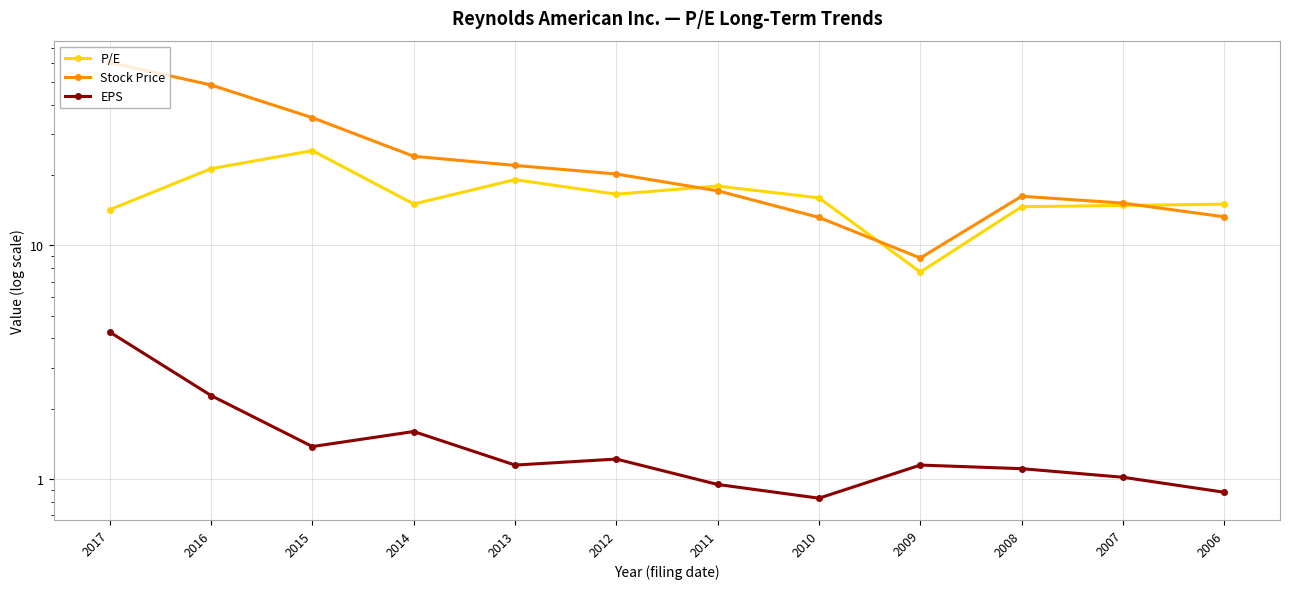

Is it true that Stock Price equals 13.2 at 2010?

True